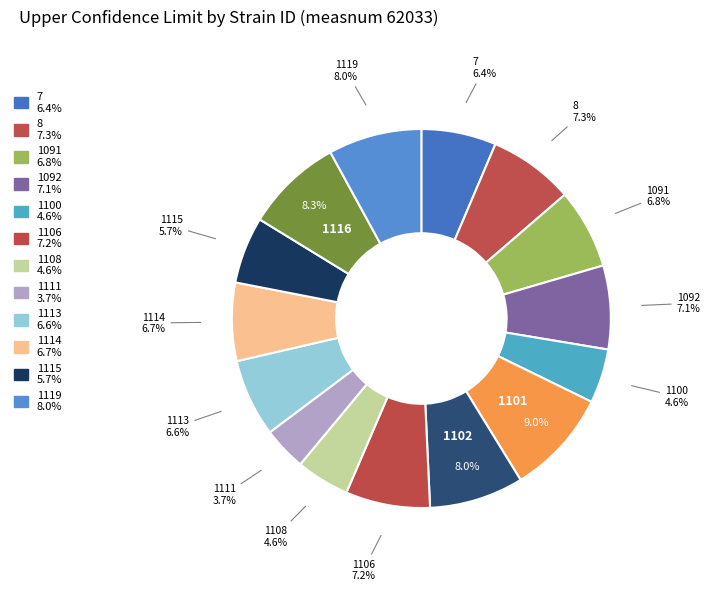

Which category has the smallest portion of the pie?

1111